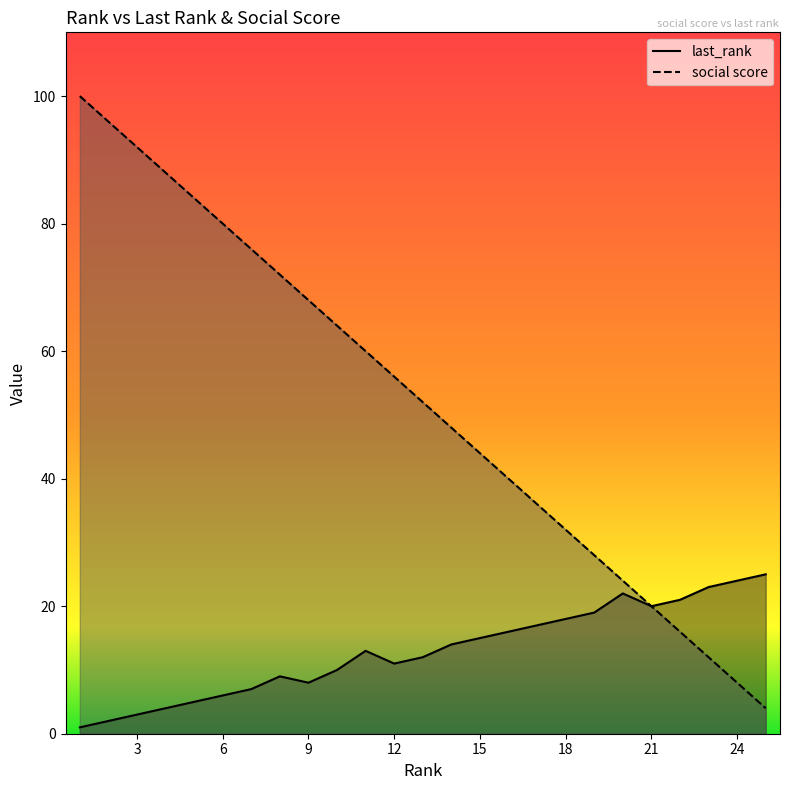

At which label is last_rank closest to 13?

11